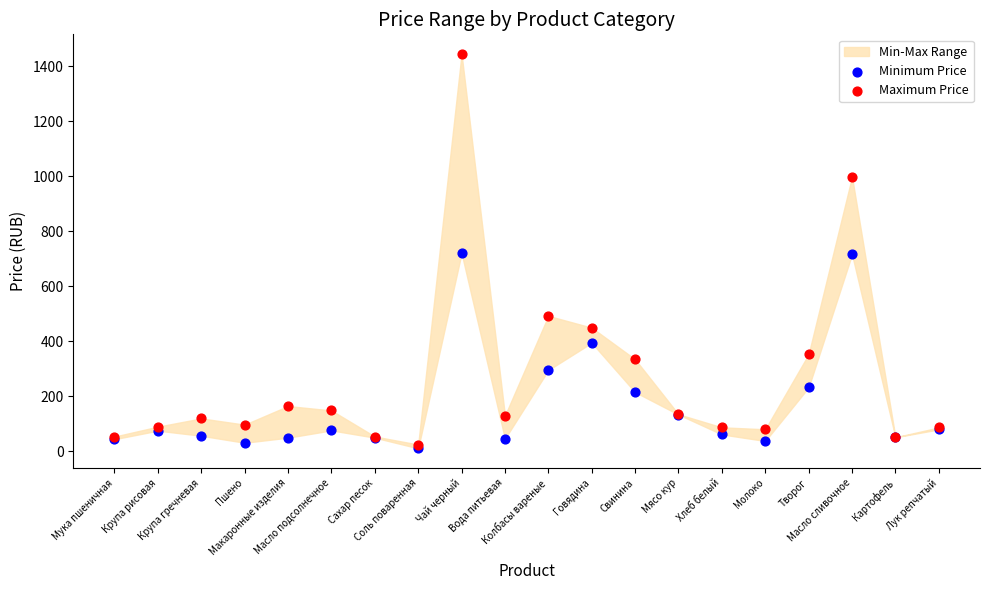

Which series reaches the maximum Y coordinate?

Maximum Price